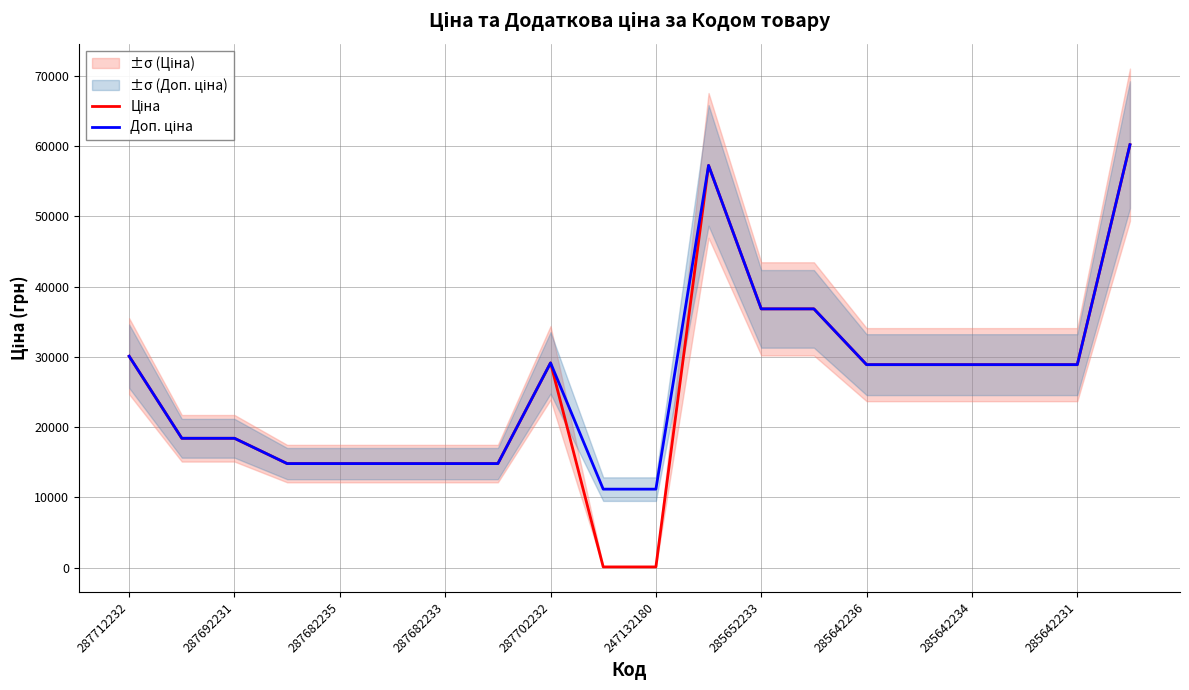

Which series has the largest range (max minus min)?

Ціна